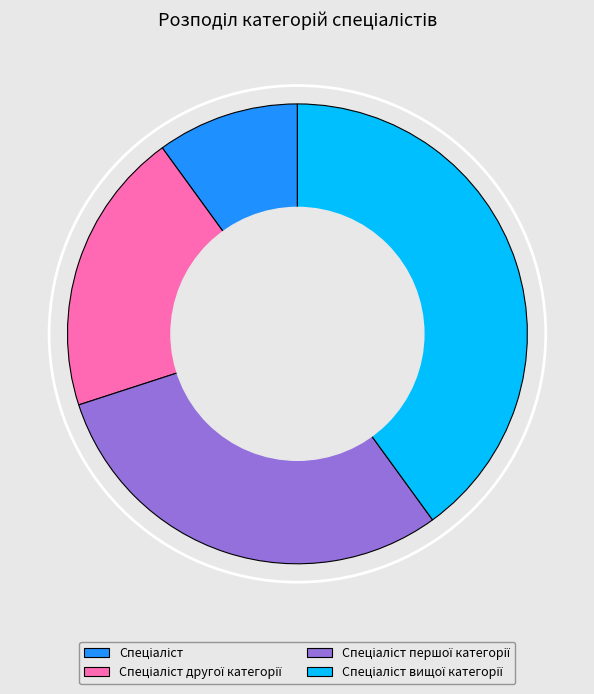

Is there any slice that represents more than half of the pie?

No